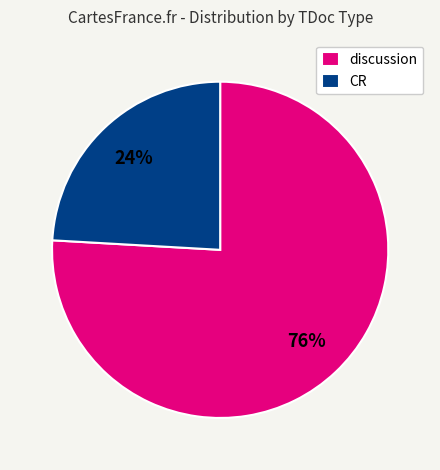

How many slices are in this pie chart?

2